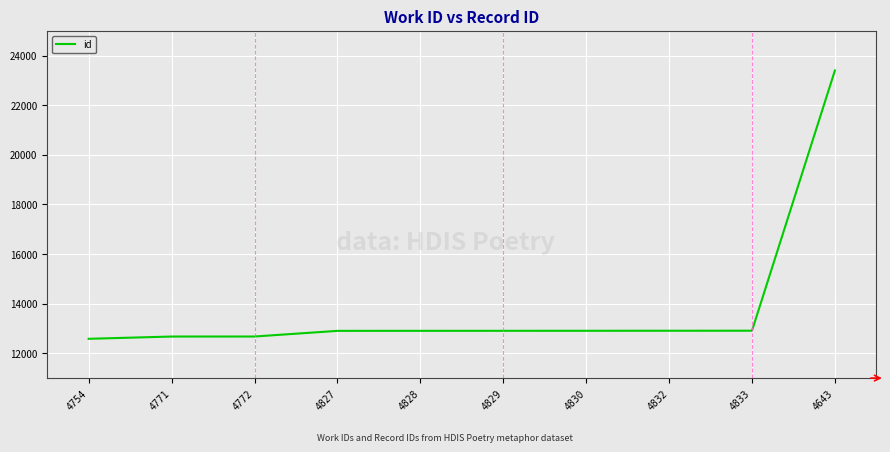

How many values are below 12906?

5